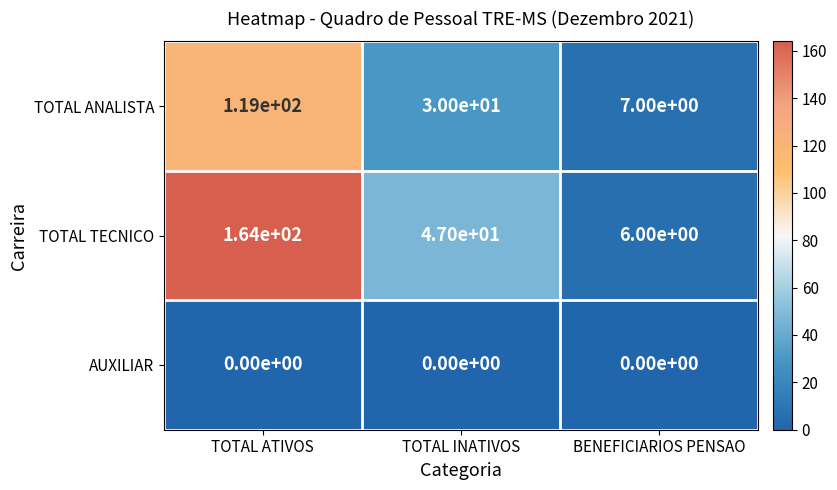

The TOTAL ANALISTA series shows 7 at BENEFICIARIOS PENSAO. True or false?

True